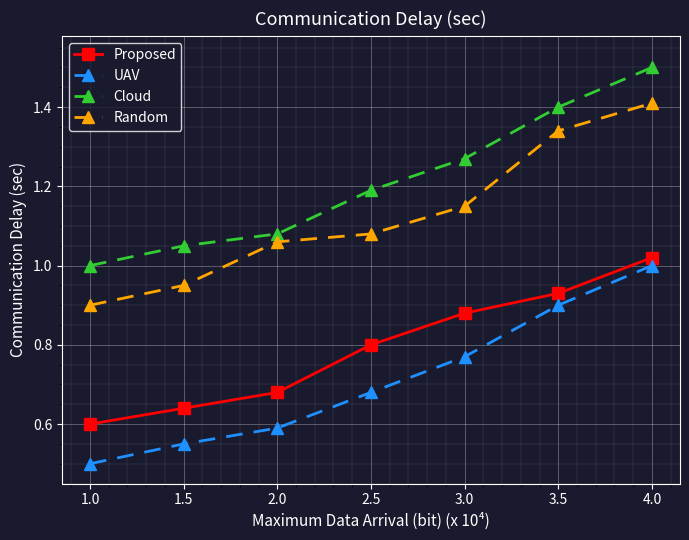

At how many categories does at least one series exceed 0?

7